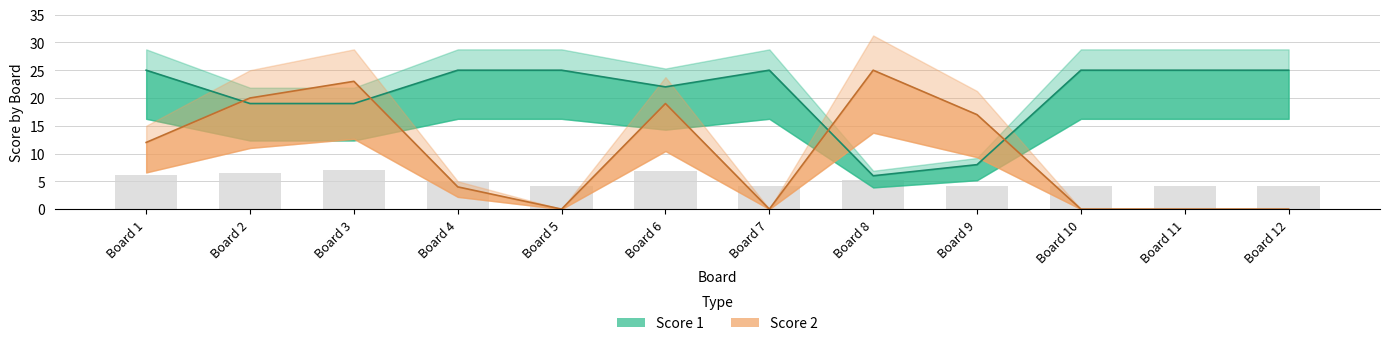

Which category has the lowest value across all series?

Board 5